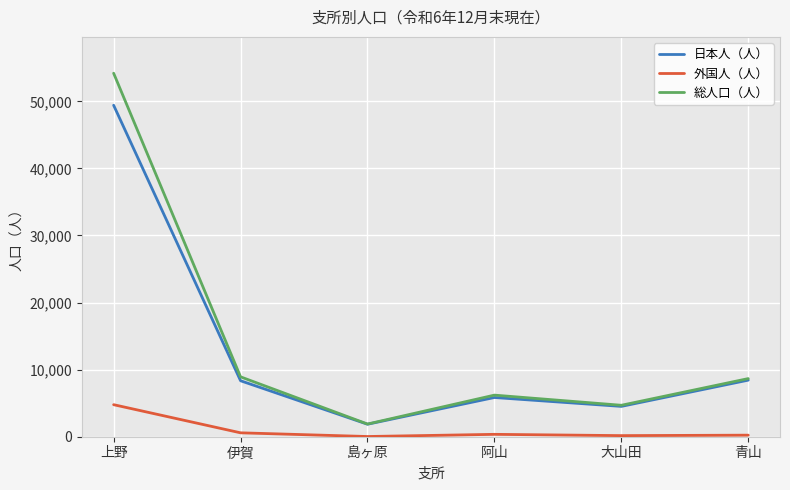

Where is 日本人（人） nearest to the value 25637?

青山